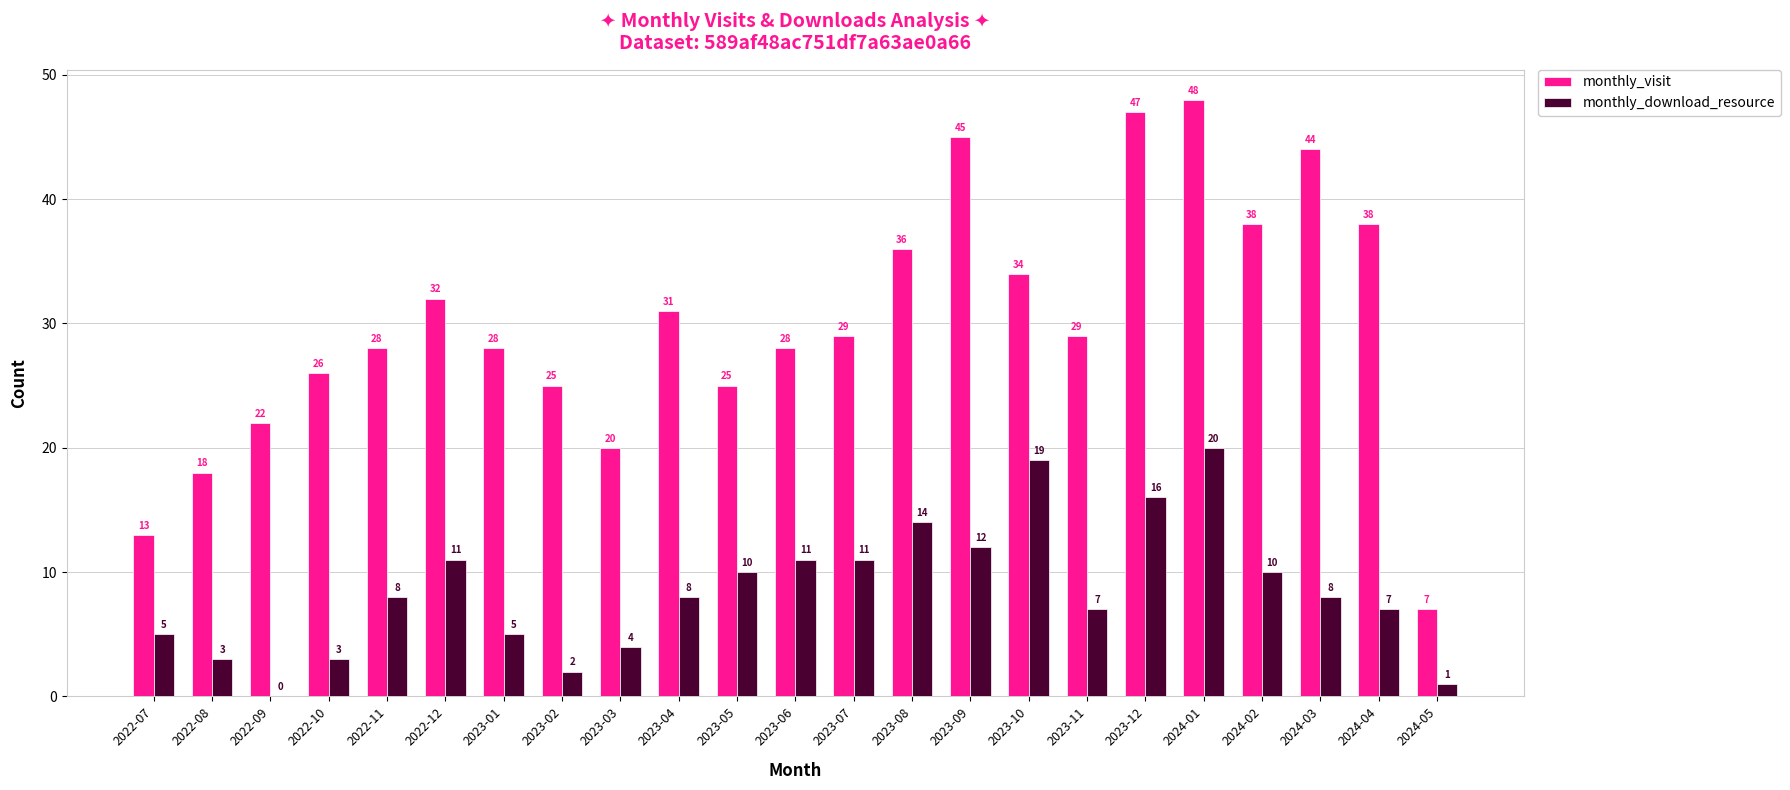

What is the maximum value for monthly_visit?

48